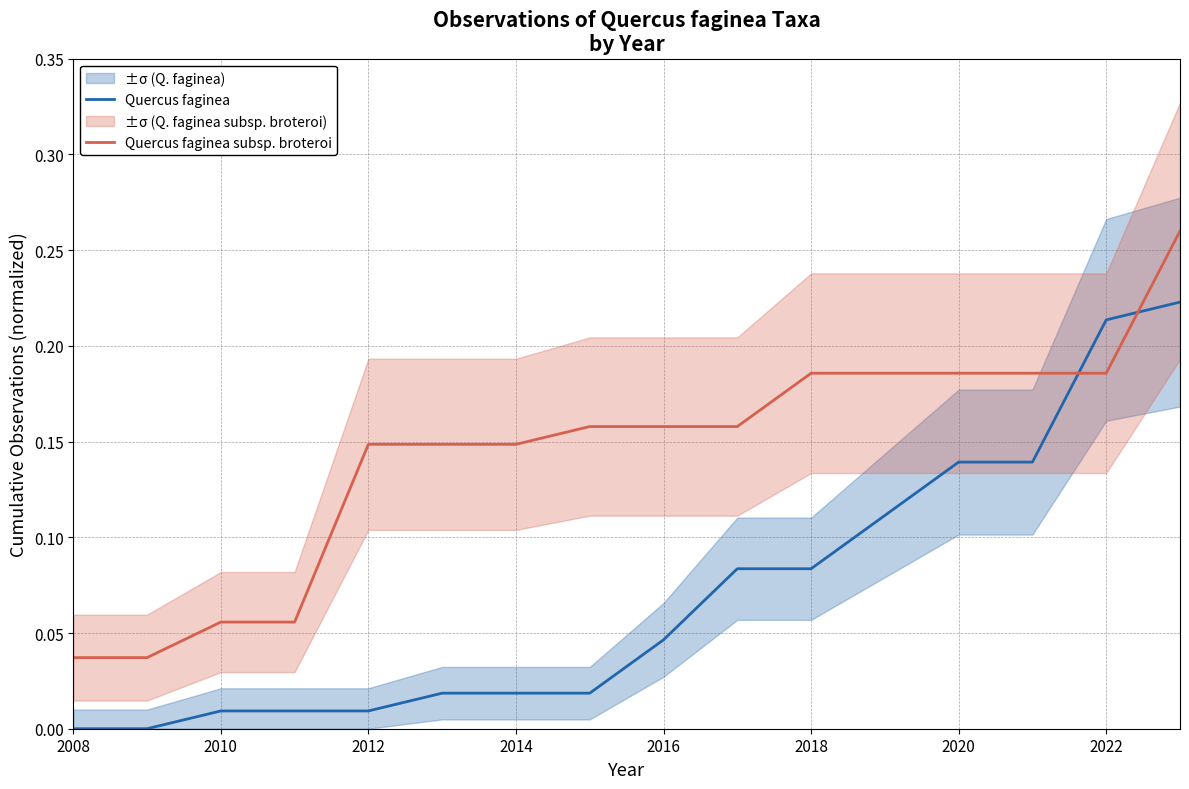

How many times do Quercus faginea subsp. broteroi and Quercus faginea cross each other?

2